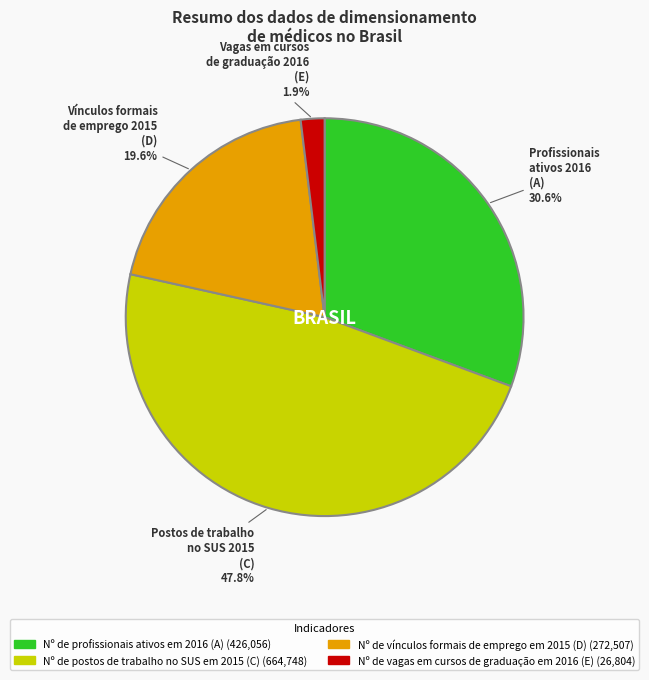

Which has a higher value, Nº de profissionais ativos em 2016 (A) or Nº de postos de trabalho no SUS em 2015 (C)?

Nº de postos de trabalho no SUS em 2015 (C)